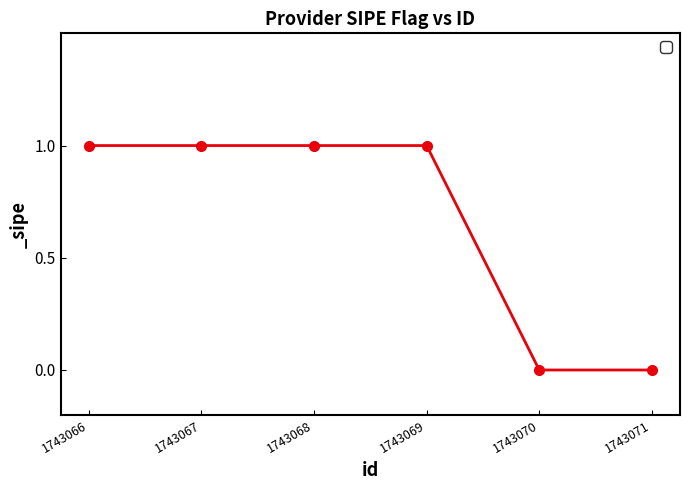

What is the value of the 3rd point from the left?

1